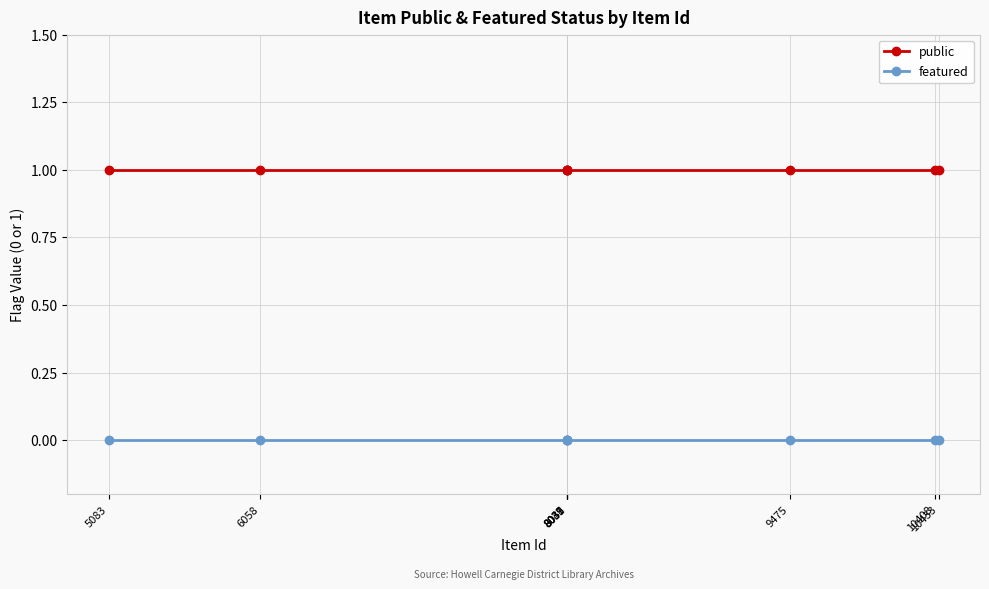

Which series has the largest total across all categories?

public